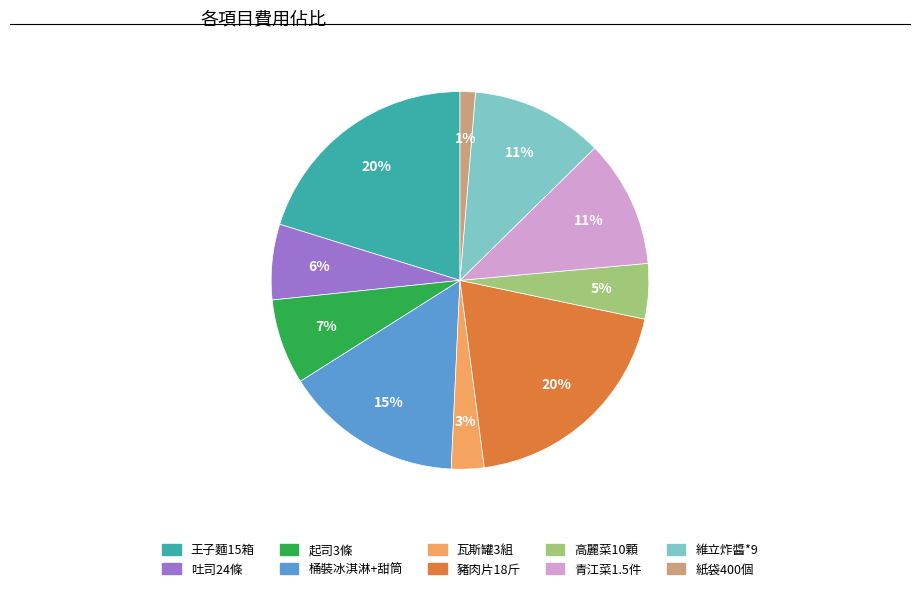

To the nearest percent, what is the average slice percentage?

10%